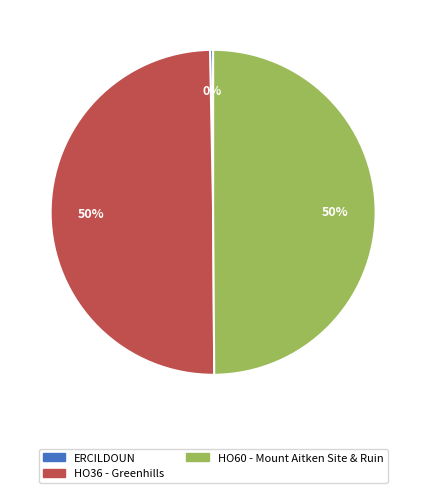

Approximately how many times larger is the value at HO60 - Mount Aitken Site & Ruin compared to ERCILDOUN?

163.4